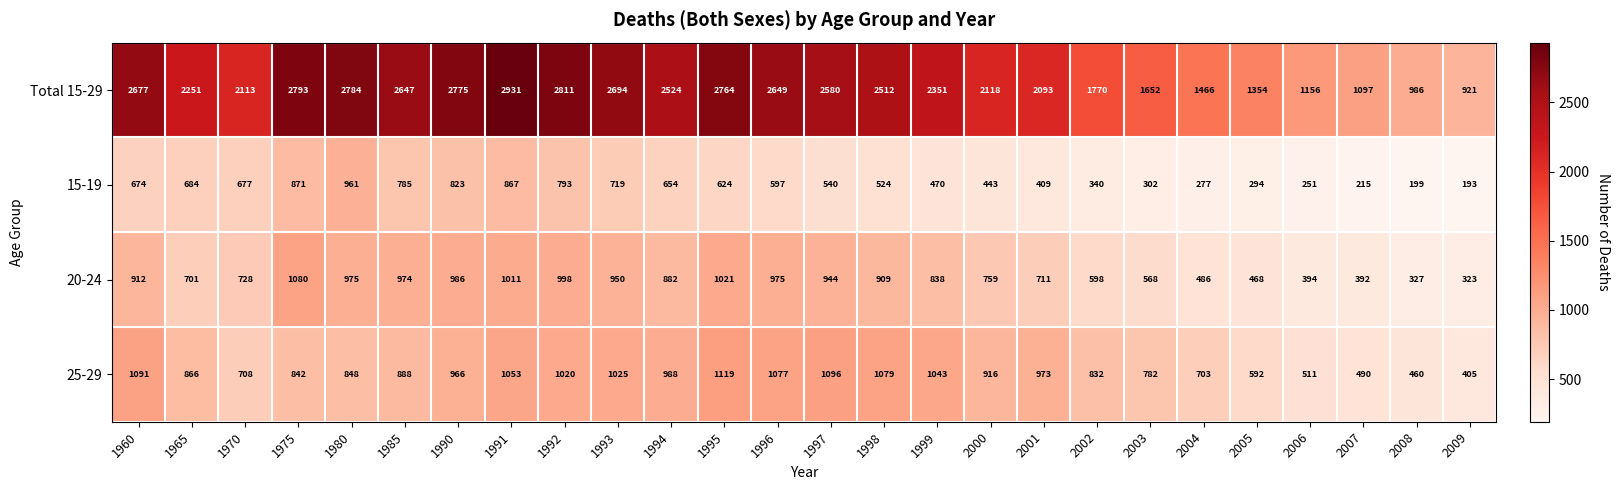

How many values in the 15-19 series are below 597?

13